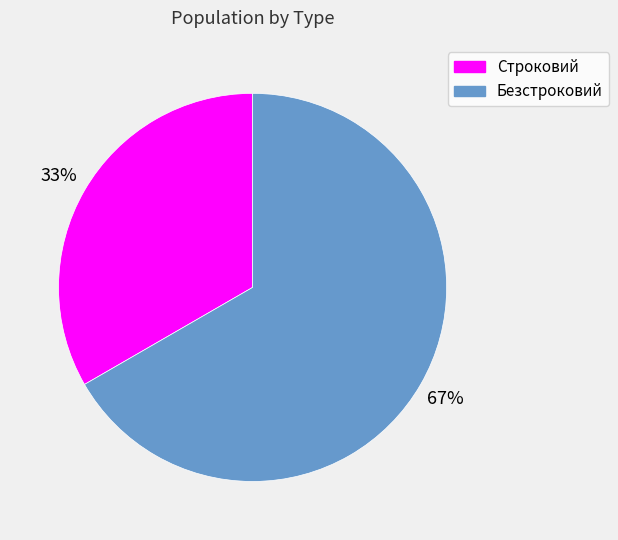

To the nearest percent, what portion does Строковий represent?

33%